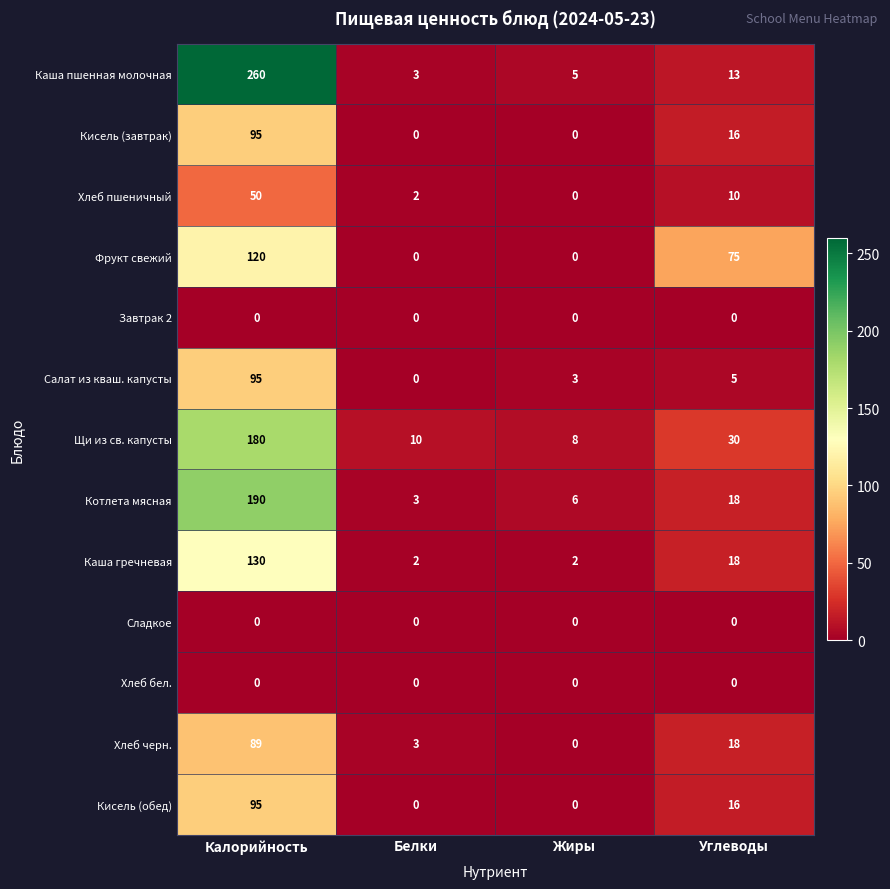

Which category has the highest value in the Кисель (обед) series?

Калорийность